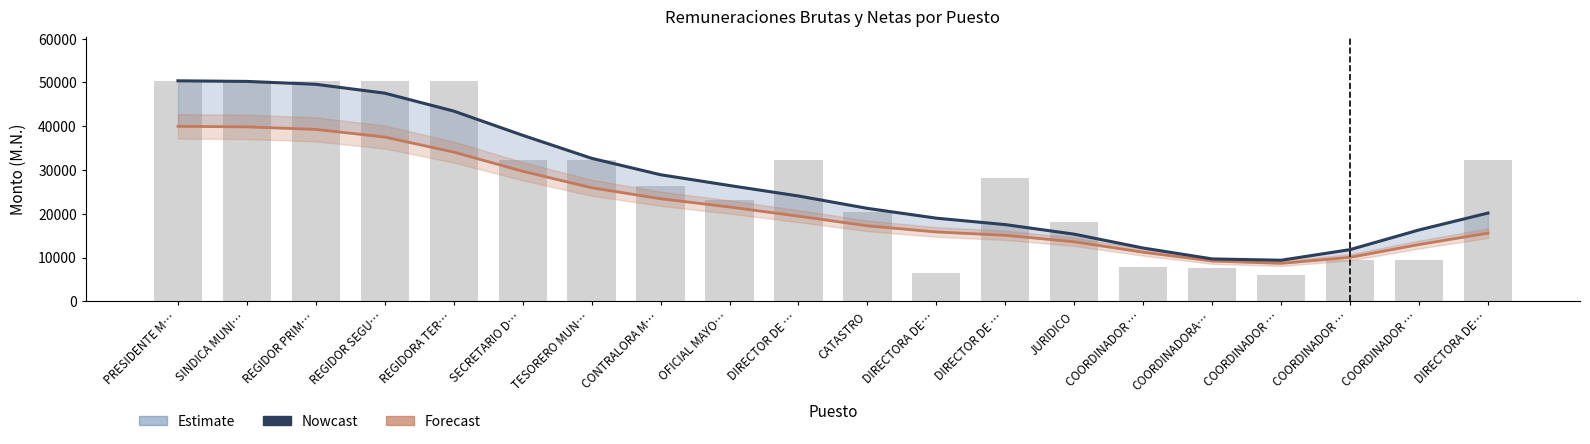

What is the label of the 20th bar from the left?

DIRECTORA DE…